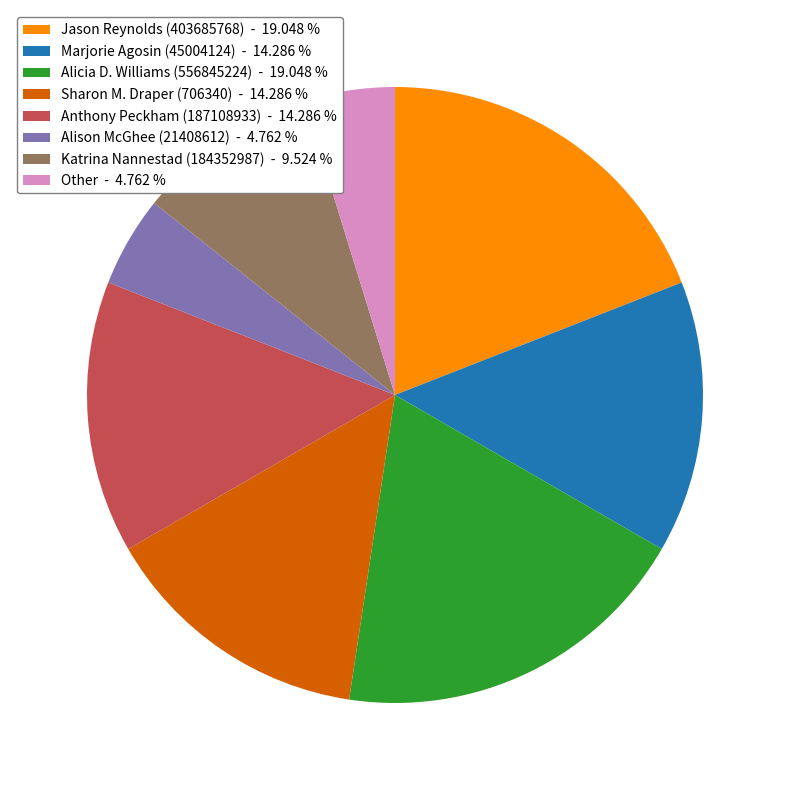

Is Katrina Nannestad (184352987) - 9.524 % the majority of the pie?

No